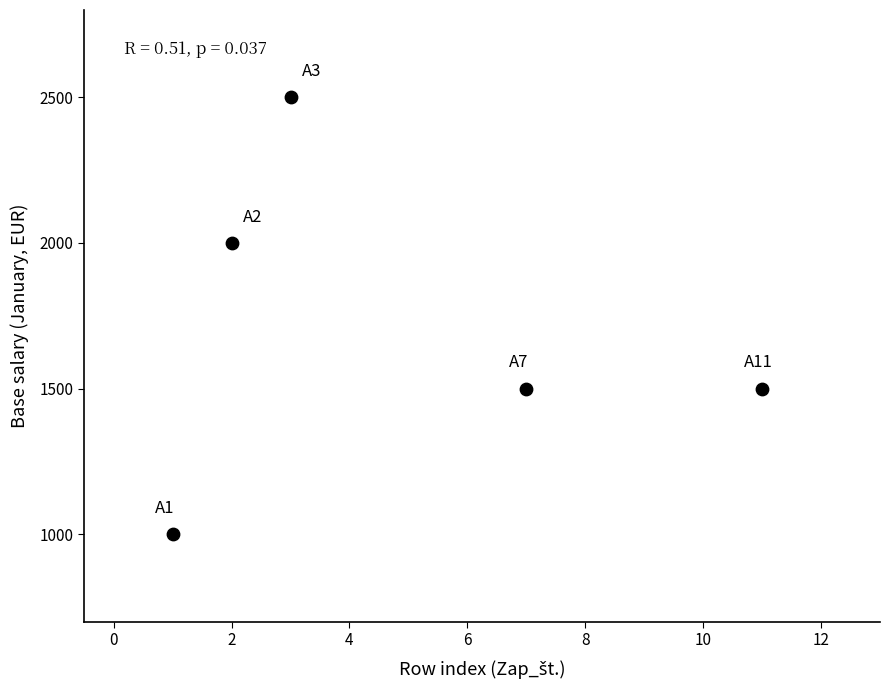

What is the range of X values (max minus min)?

10